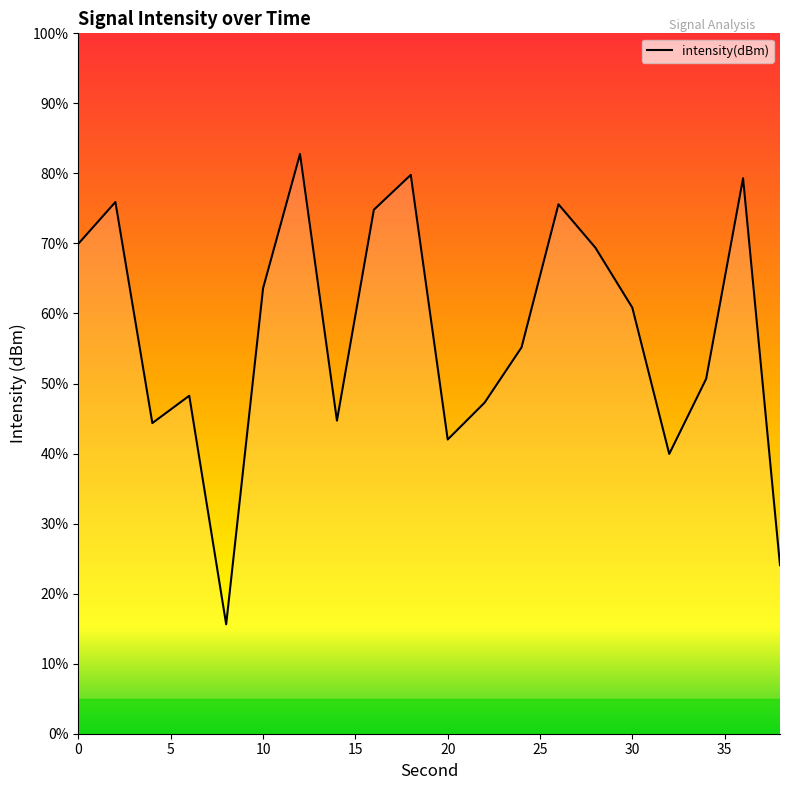

What is the difference between the maximum and minimum values?

67.2